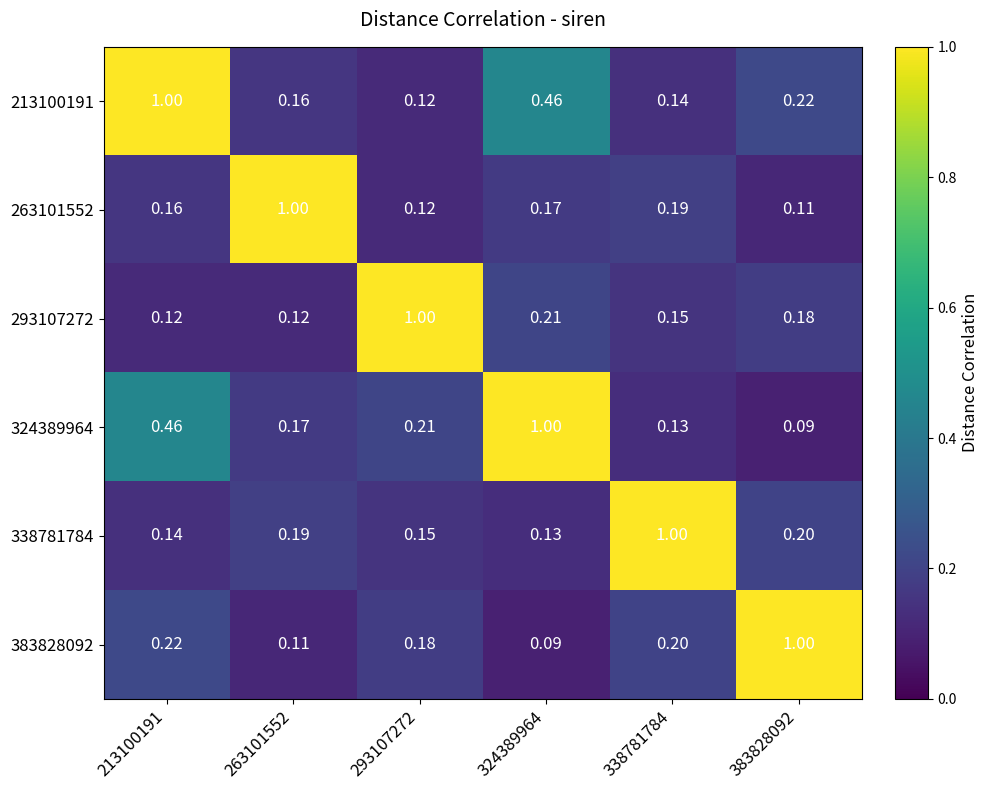

Is the value of 324389964 at 383828092 greater than the value of 263101552 at 293107272?

No